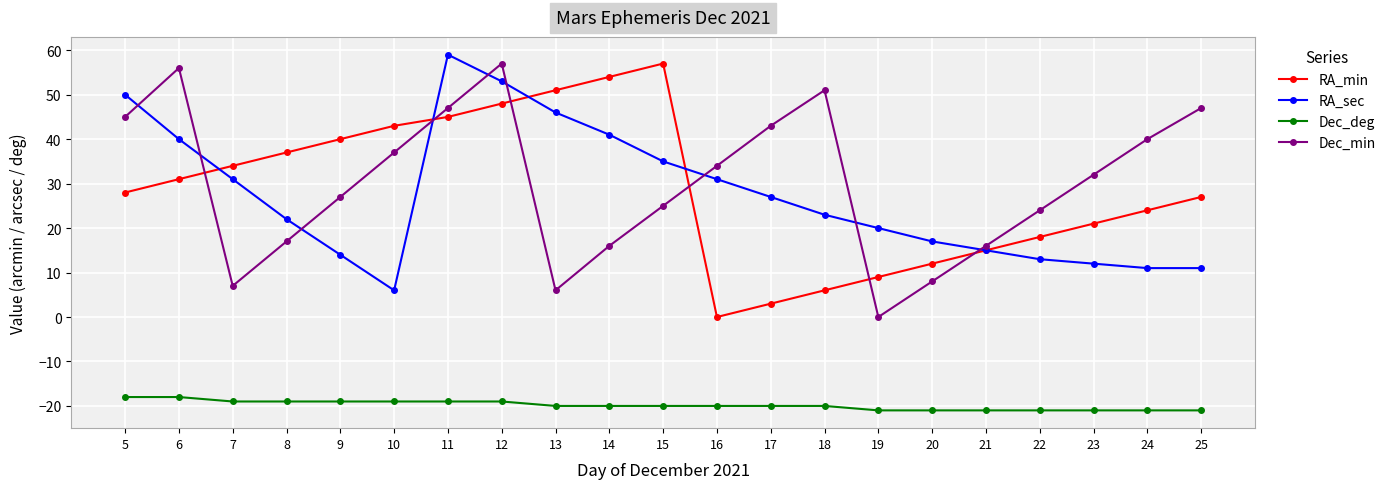

Between which two adjacent categories do Dec_min and RA_sec first intersect?

5 and 6